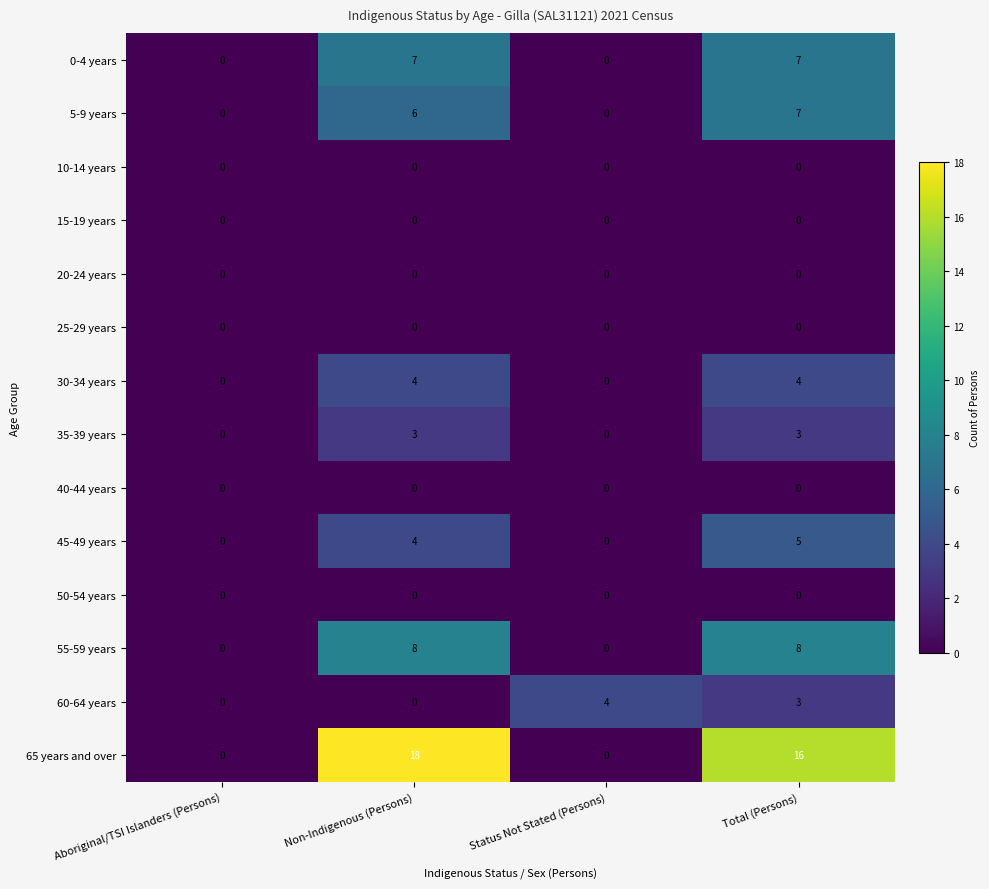

What is the difference between the second highest and second lowest values in the 35-39 years series?

3